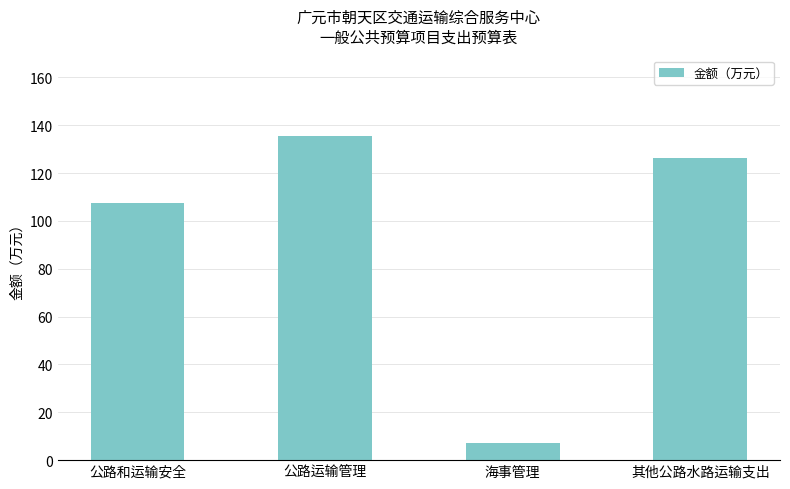

Count the number of categories in the chart.

4